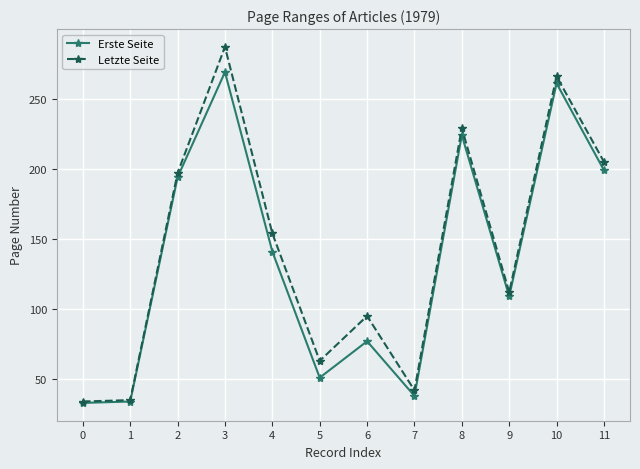

Read the Letzte Seite value at 0, to the nearest 10.

30